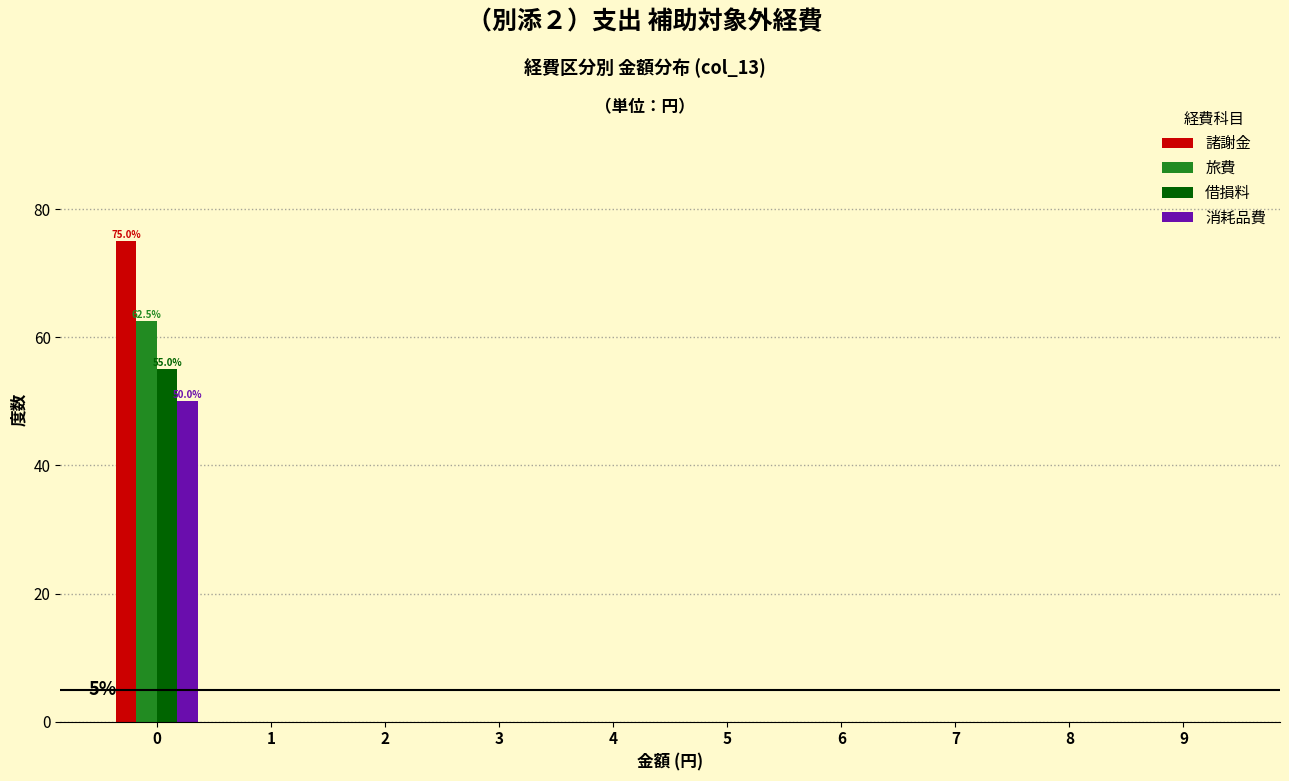

The 消耗品費 series shows 30.5 at 2. True or false?

False